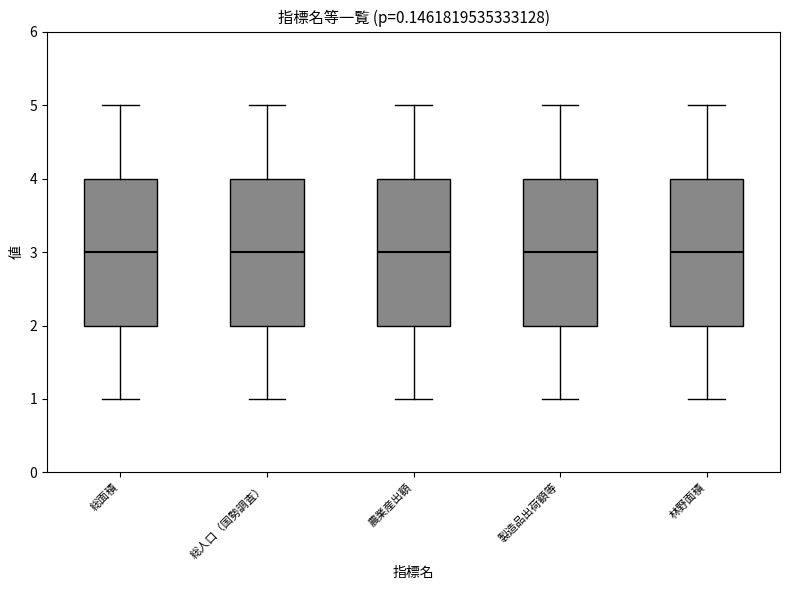

Reading left to right, read every box against the y-axis: the position of its median line, the range the box covers, and the ends of its whiskers. The values are not printed on the chart, so give them approximately, as read against the axis.

総面積: median 3, box 2 to 4, whiskers 1 to 5
総人口（国勢調査）: median 3, box 2 to 4, whiskers 1 to 5
農業産出額: median 3, box 2 to 4, whiskers 1 to 5
製造品出荷額等: median 3, box 2 to 4, whiskers 1 to 5
林野面積: median 3, box 2 to 4, whiskers 1 to 5